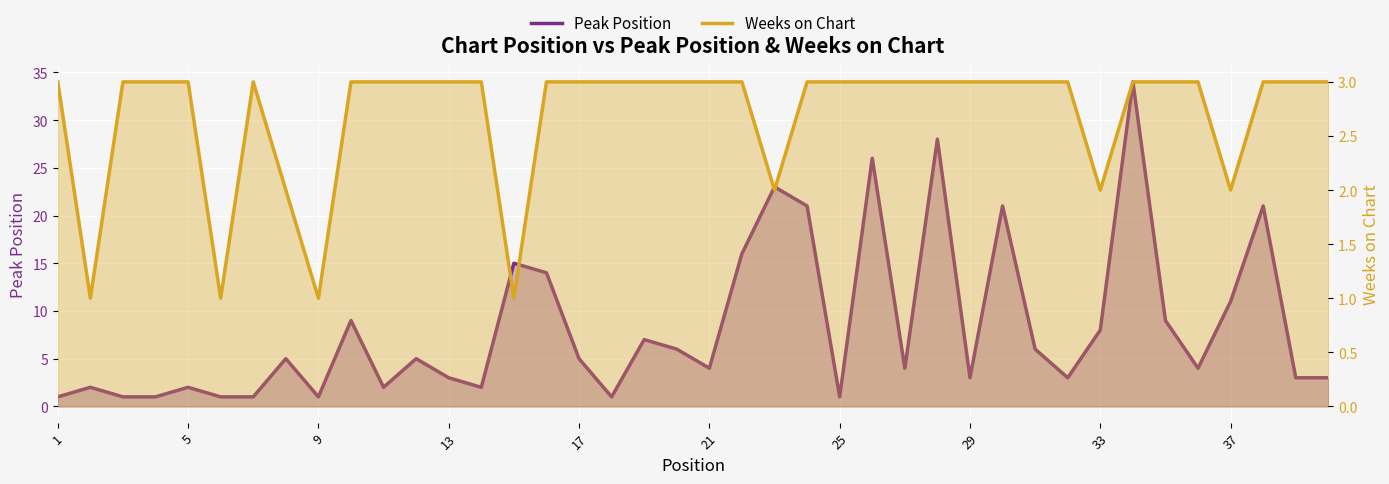

What is the minimum value for Peak Position?

1